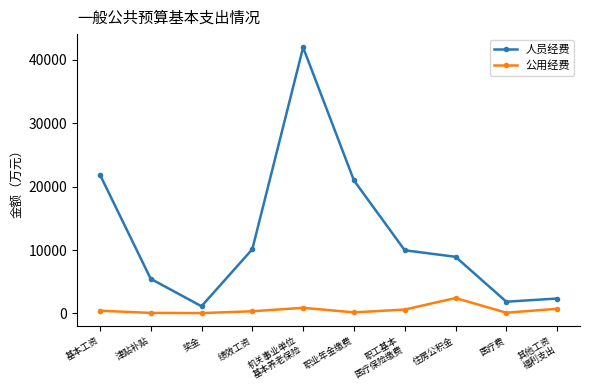

Rank the series at 住房公积金 from lowest to highest value.

公用经费, 人员经费